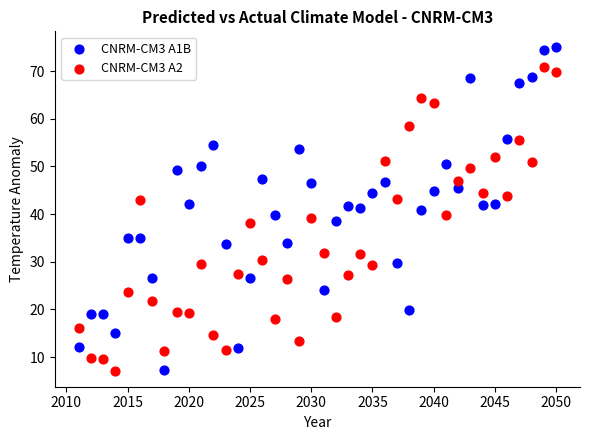

Which series has the widest spread of Y values?

CNRM-CM3 A1B